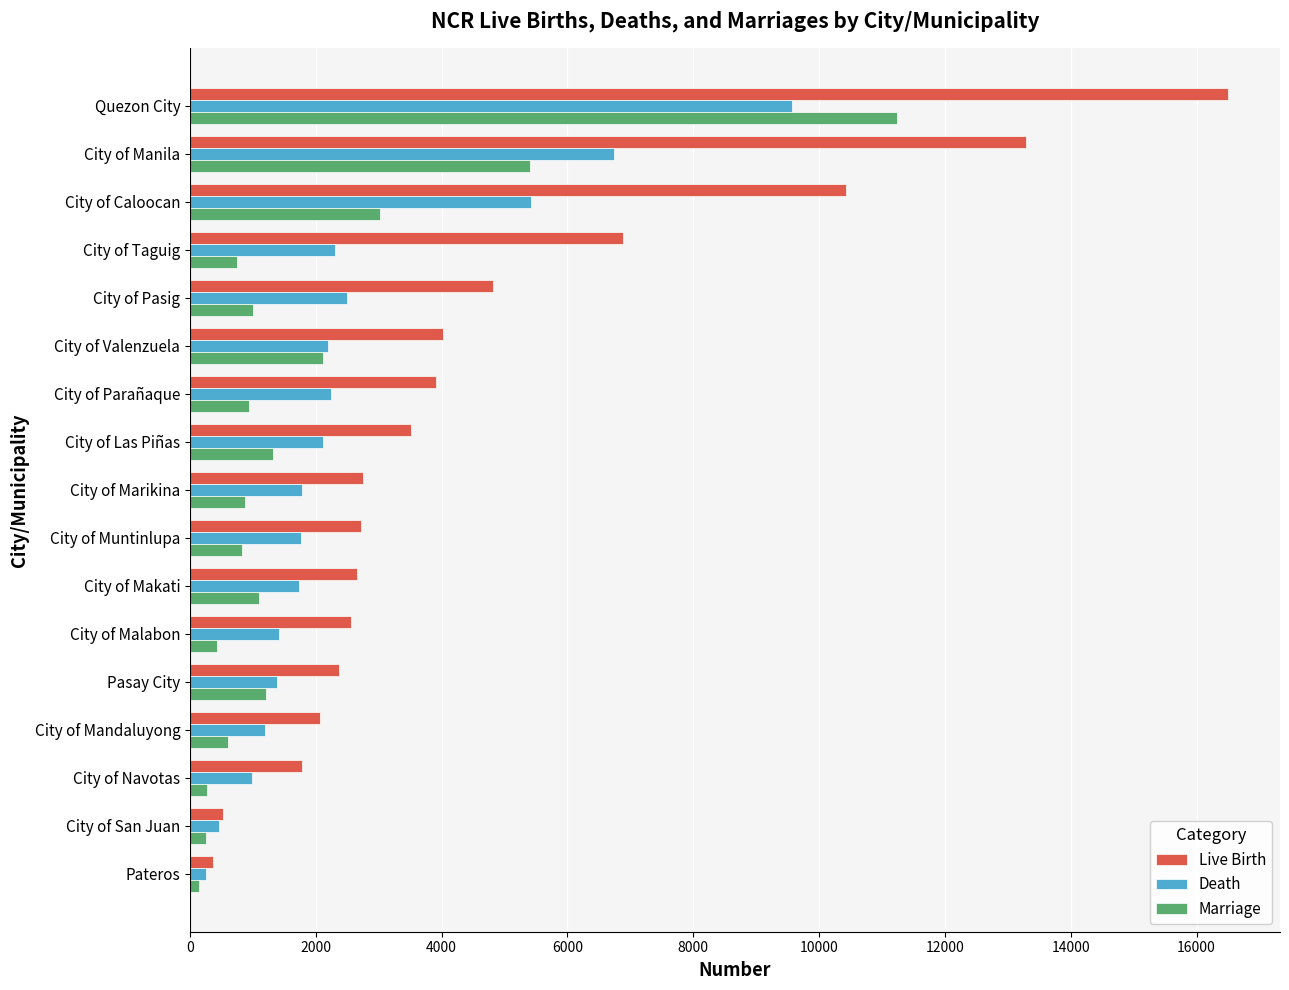

What is the difference between the maximum and minimum values in the Live Birth series?

16141